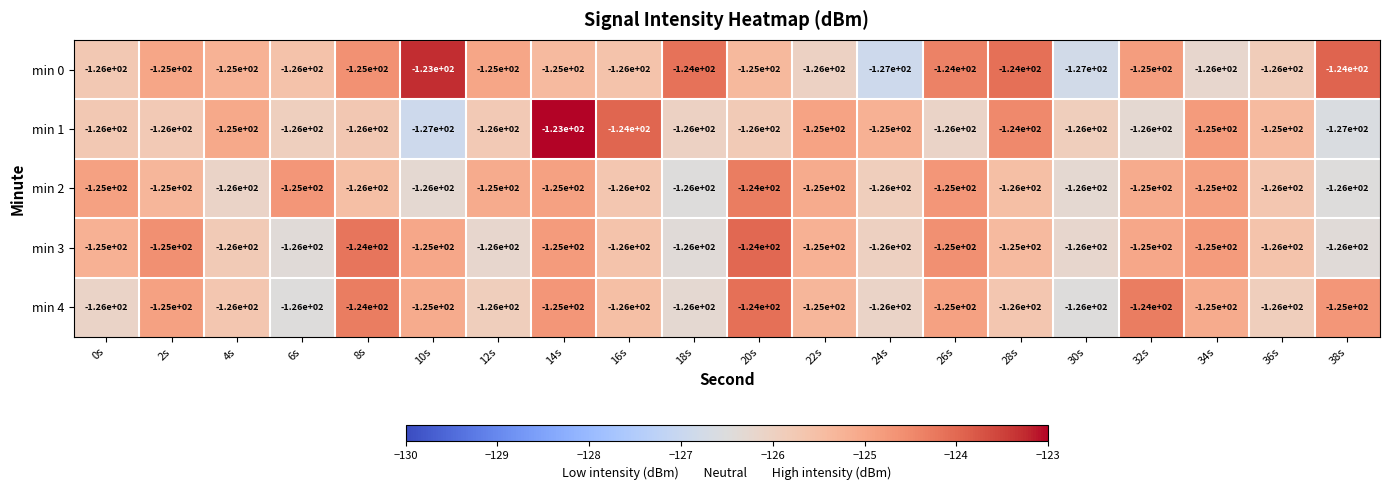

What is the sum of all min 2 values?

-2509